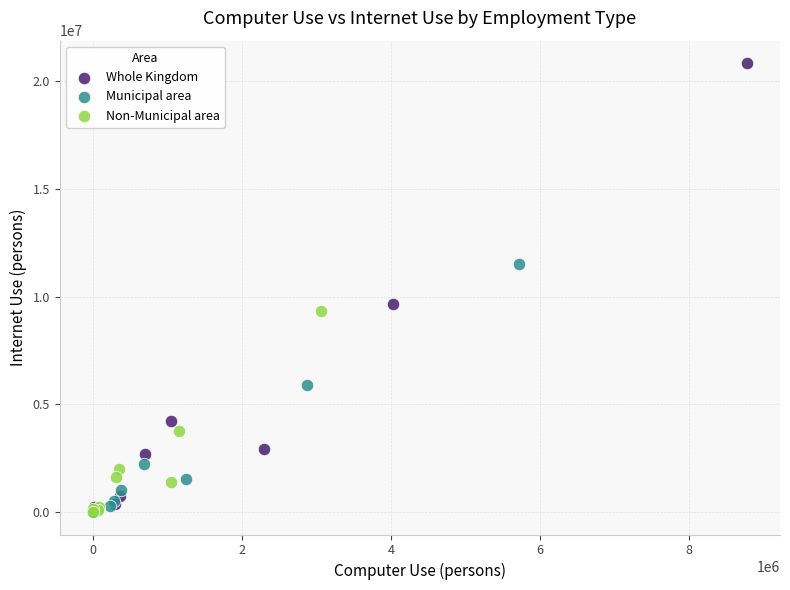

Which series reaches the maximum Y coordinate?

Whole Kingdom